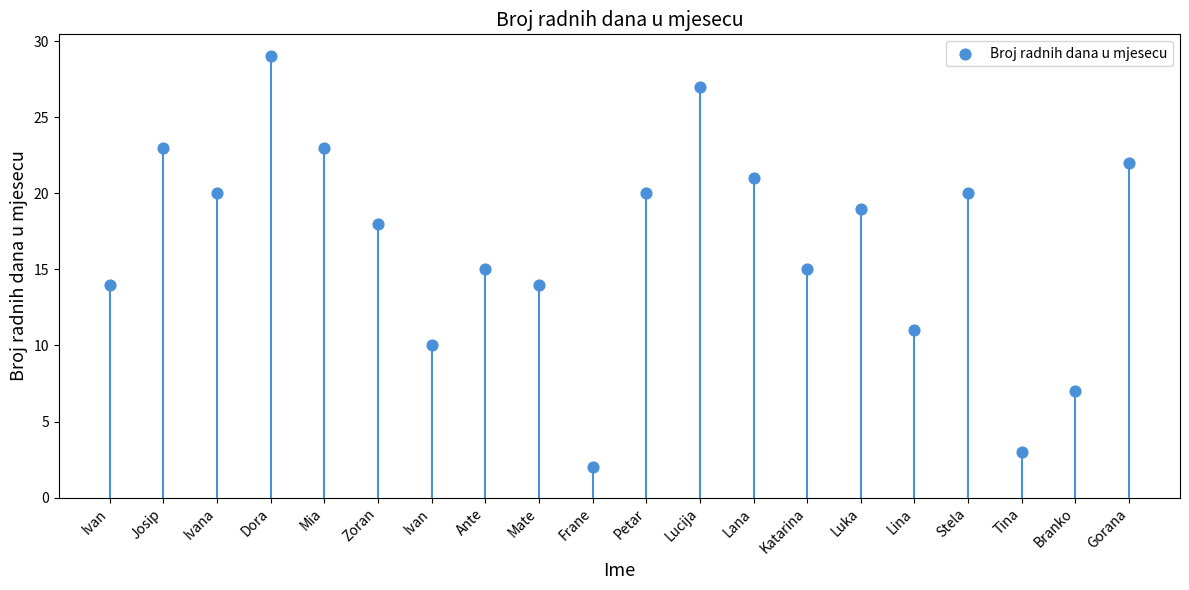

What is the range of Y values (max minus min)?

27